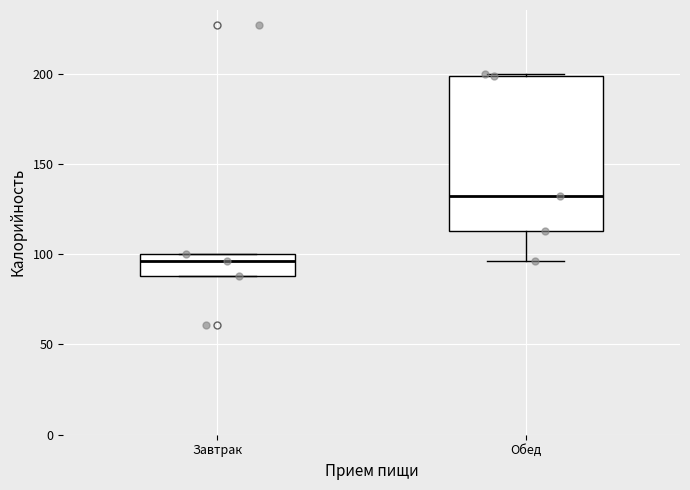

Comparing the boxes themselves (not the whiskers), which one is the tallest?

Обед